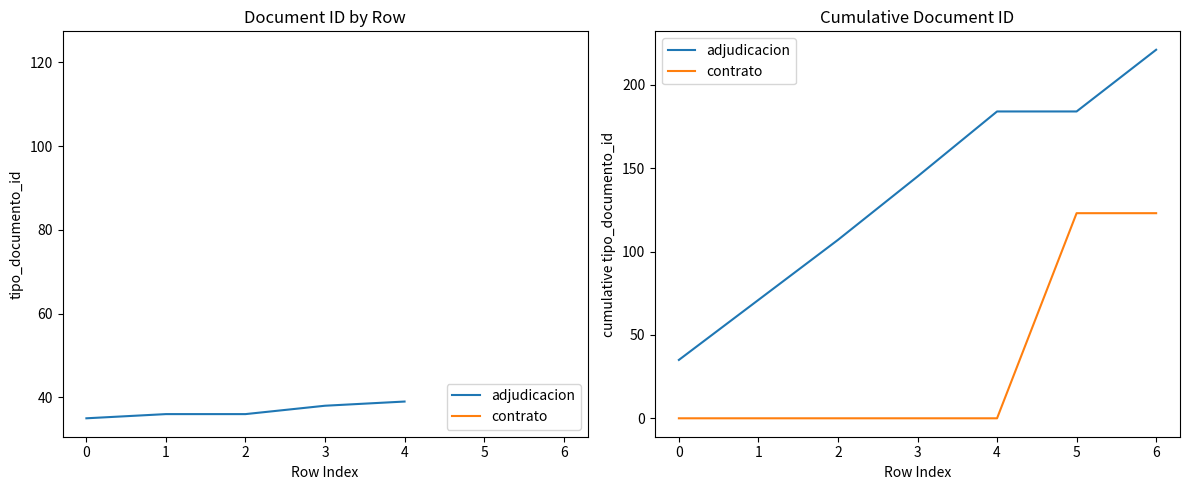

True or false: adjudicacion and contrato intersect in this chart.

False